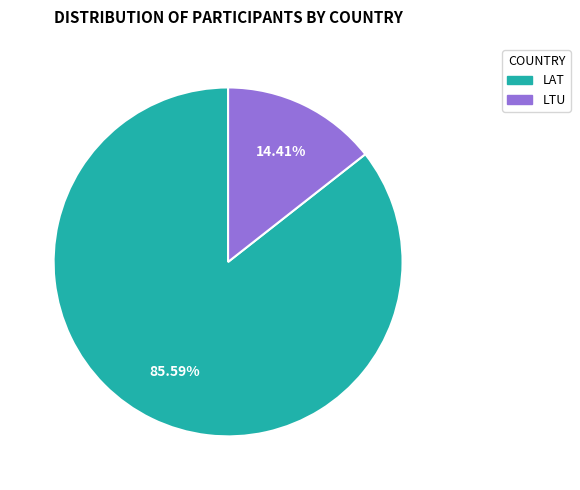

Combined, do LAT and LTU account for over 50%?

Yes